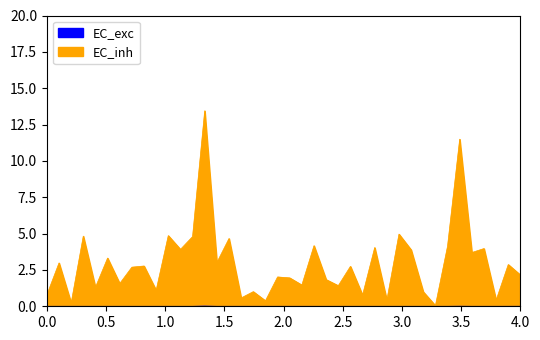

Is it true that the value at 12.12.2018 is 0.0?

False